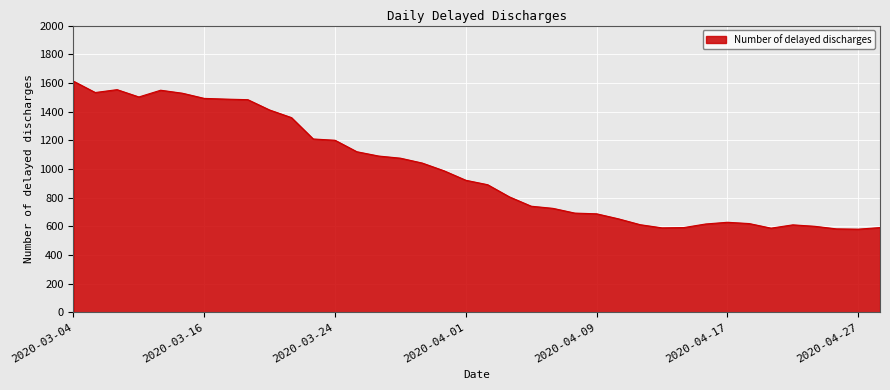

What is the greatest value displayed?

1612